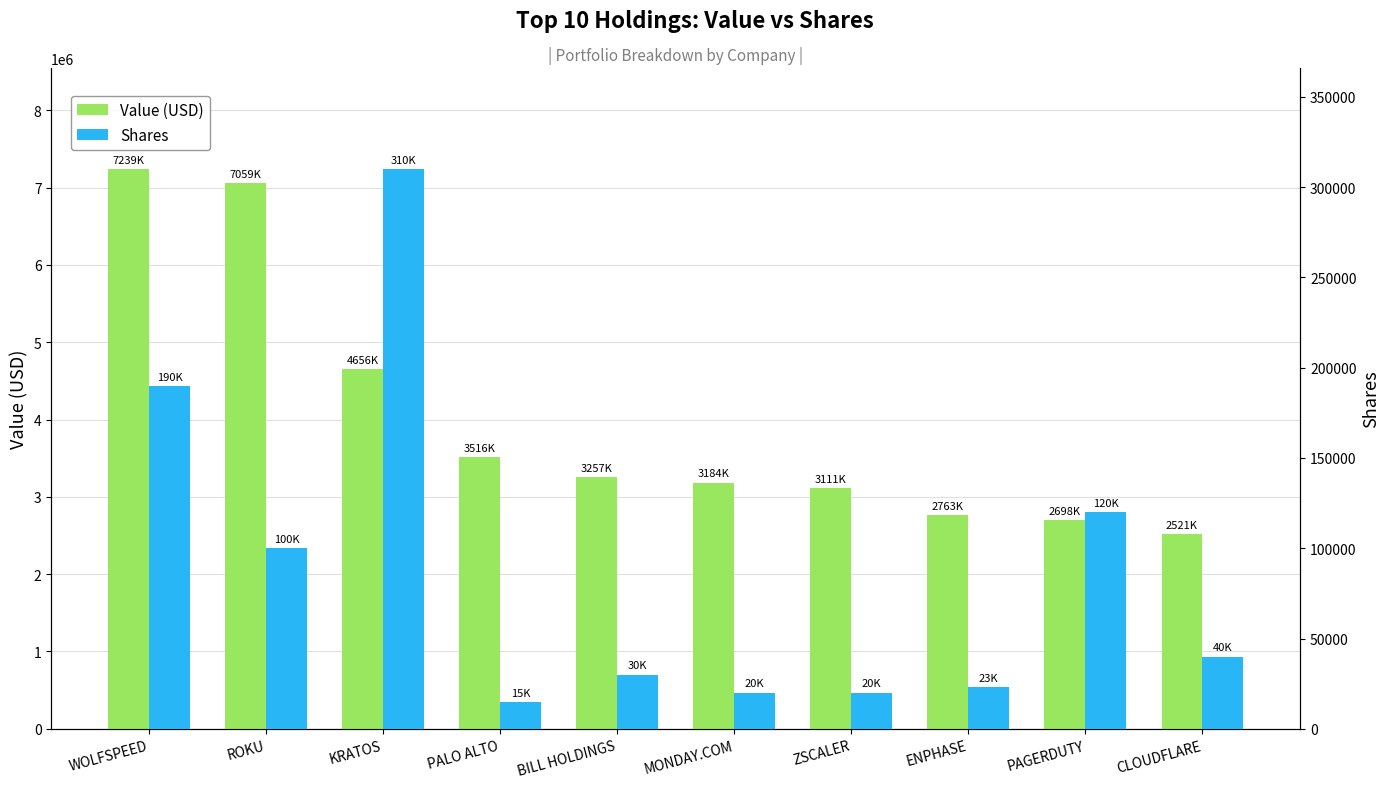

How many groups of bars are there?

10